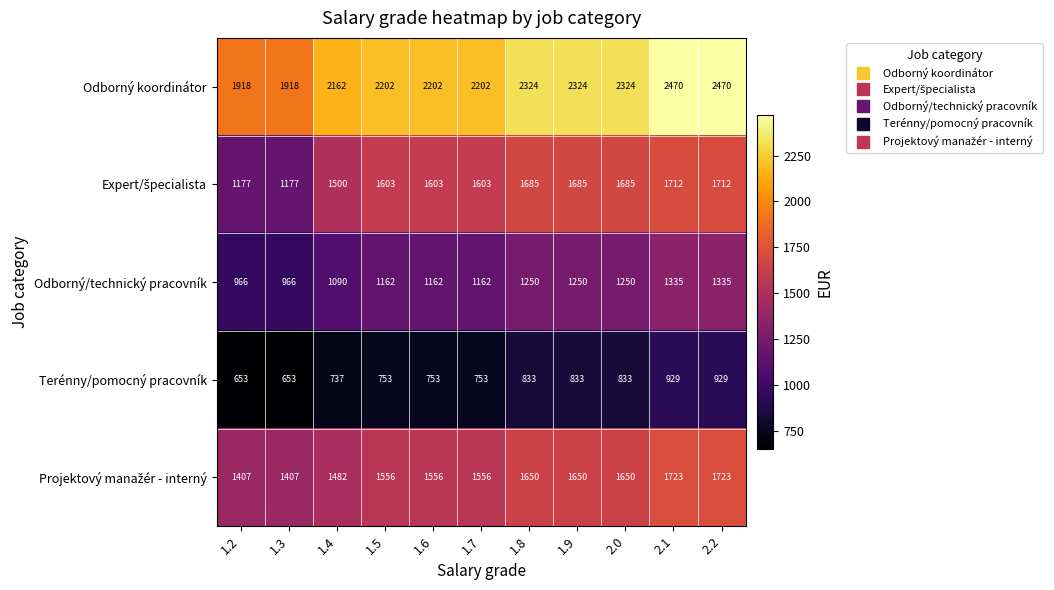

How many data points in Odborný koordinátor are less than 2202?

3